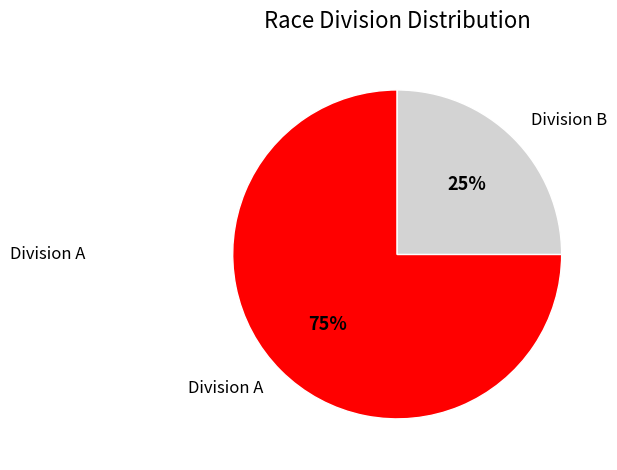

Which slice is the smallest?

Division B